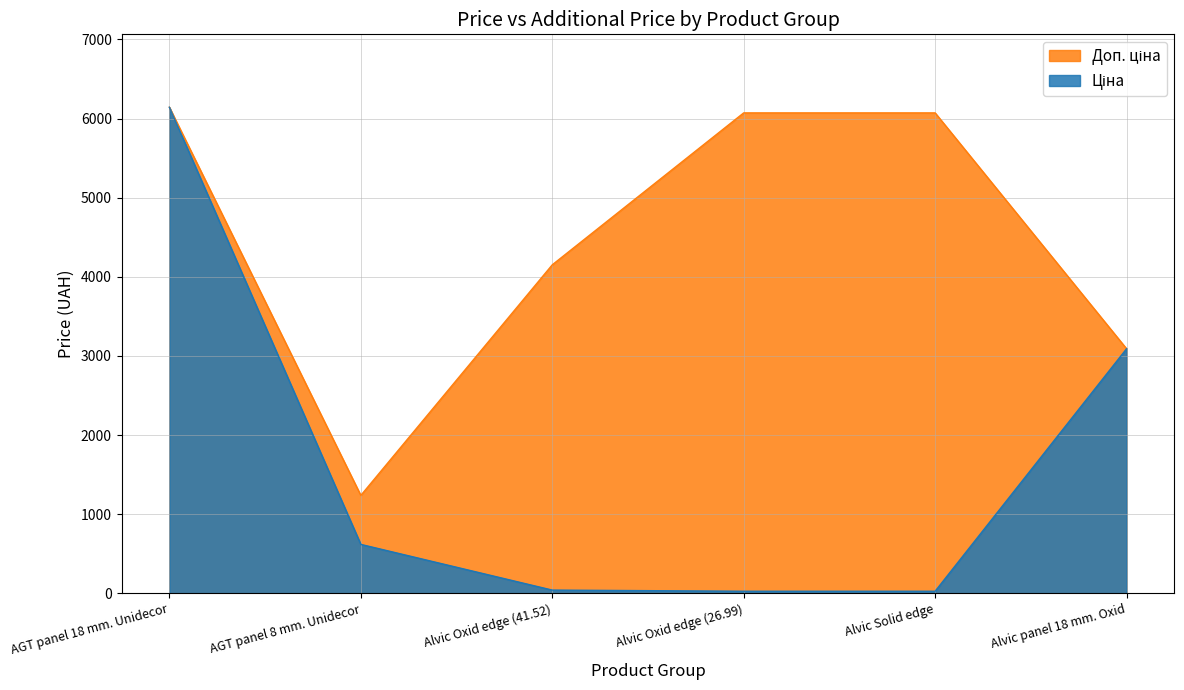

What is the difference between the highest and lowest values at Alvic Oxid edge (26.99)?

6045.0